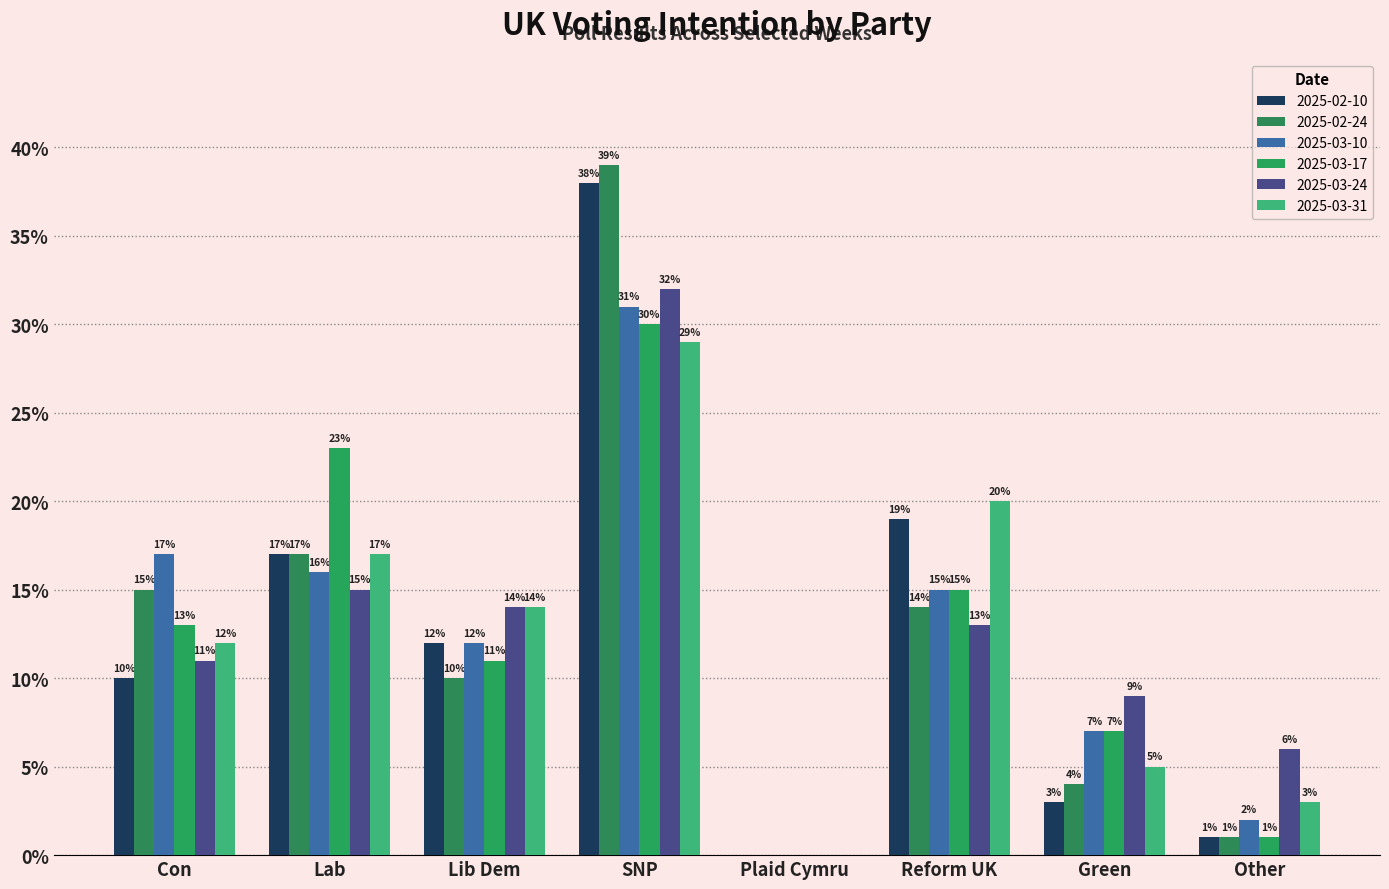

List the series in order of their peak value, highest first.

2025-02-24, 2025-02-10, 2025-03-24, 2025-03-10, 2025-03-17, 2025-03-31